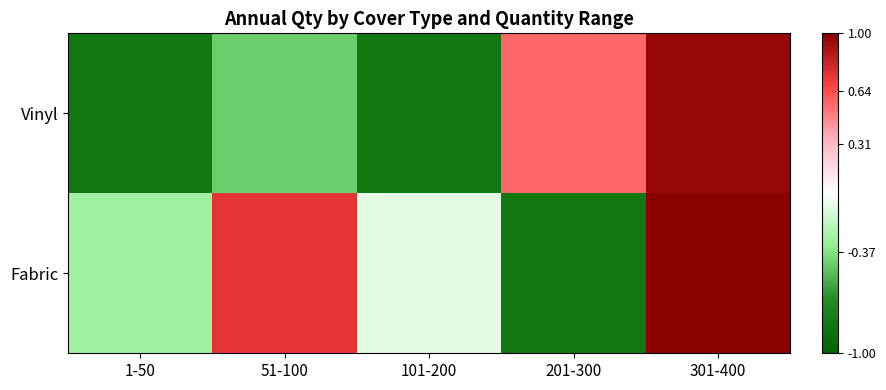

Between 101-200 and 201-300, which series saw the biggest shift?

Vinyl